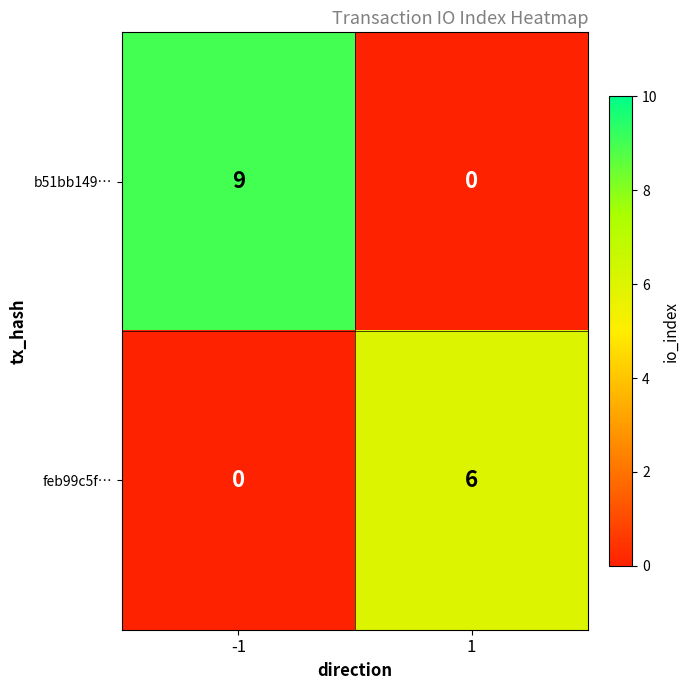

Reading right to left, list all the values displayed in this chart.

b51bb149…: 0	9
feb99c5f…: 6	0